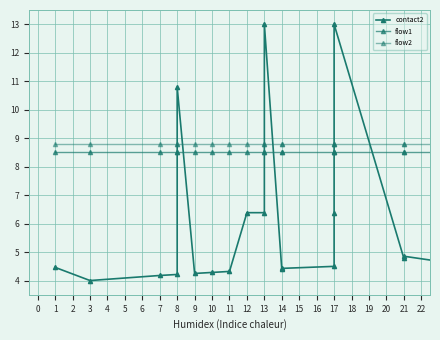

True or false: flow2 and flow1 intersect in this chart.

False